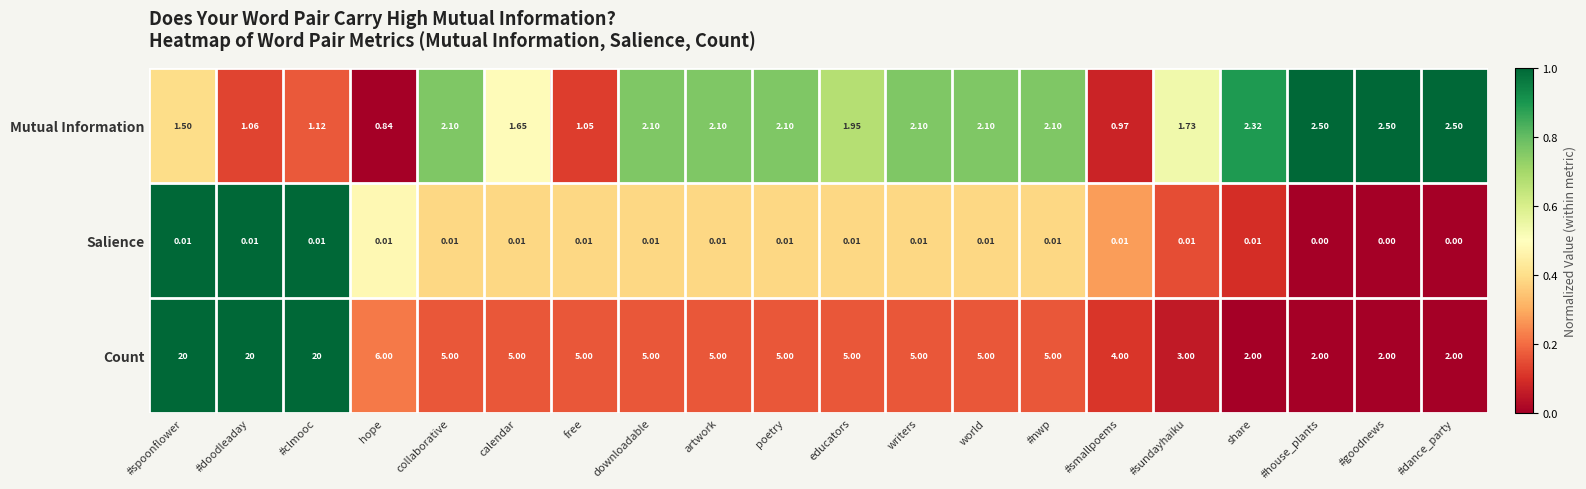

Rank the series at #dance_party from lowest to highest value.

Salience, Count, Mutual Information